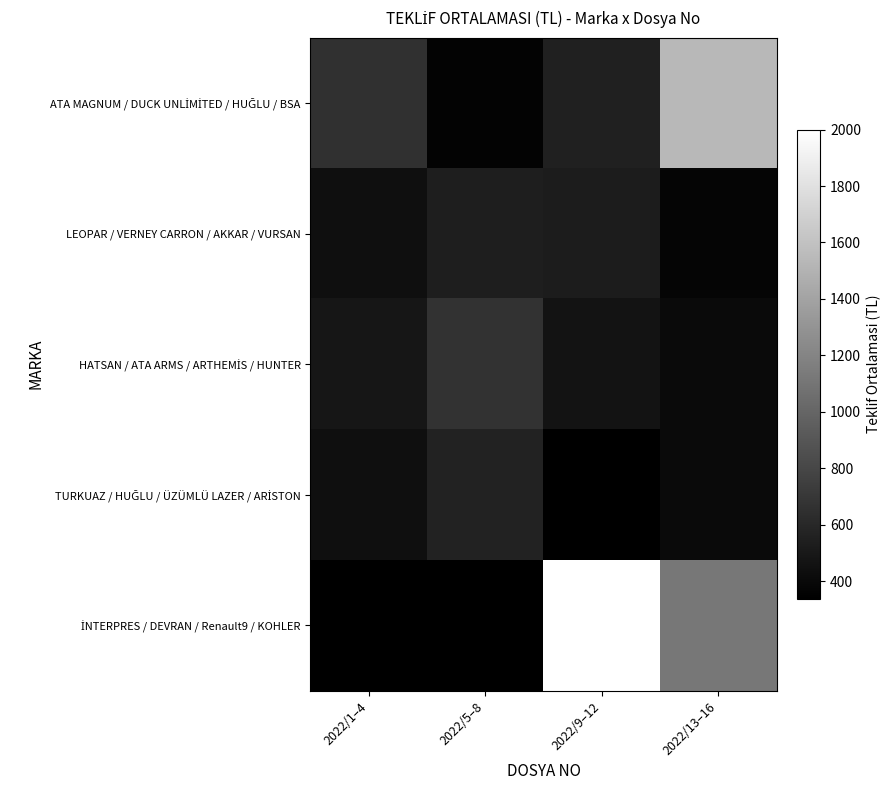

What is the difference between the highest and lowest values at 2022/9–12?

1662.5